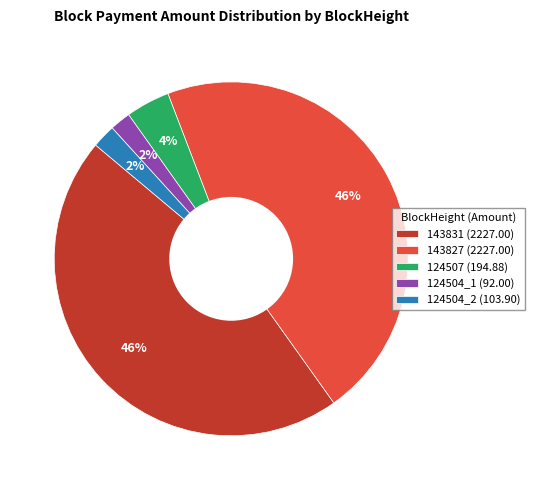

Is 143827 the majority of the pie?

No